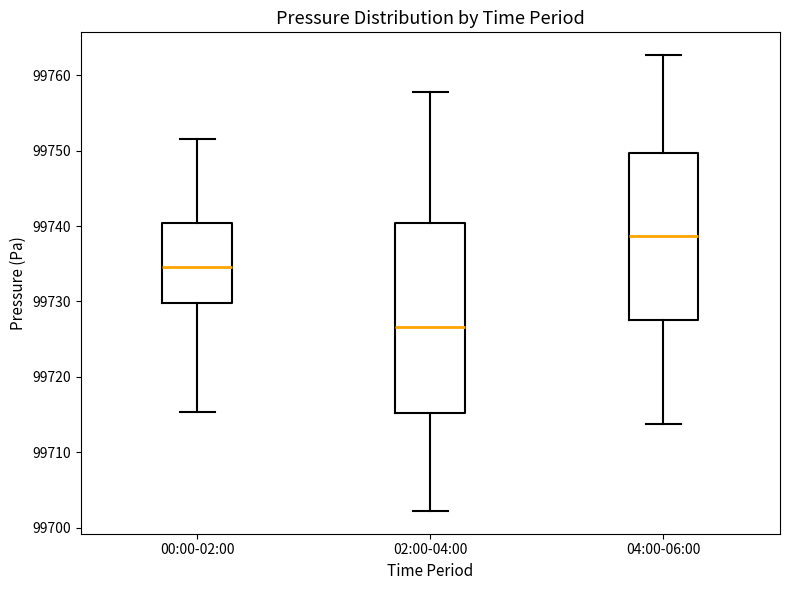

Where does the median line of the box for 00:00-02:00 sit on the y-axis? The values are not printed on the chart, so give them approximately, as read against the axis.

99735